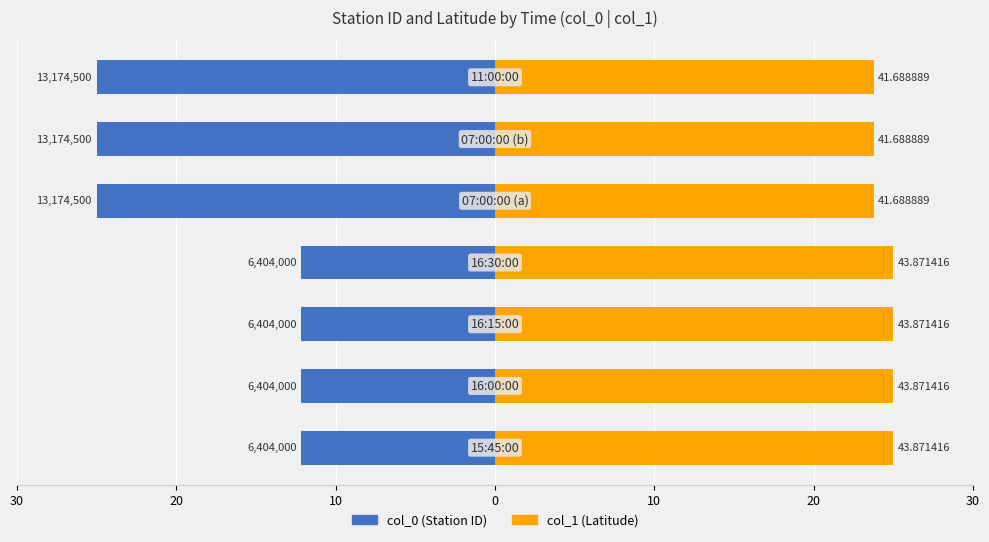

Reading left to right, what are all the values shown in this chart?

col_0: 30=-12.2	20=-12.2	10=-12.2	0=-12.2	10=-25.0	20=-25.0	30=-25.0
col_1: 30=25.0	20=25.0	10=25.0	0=25.0	10=23.8	20=23.8	30=23.8